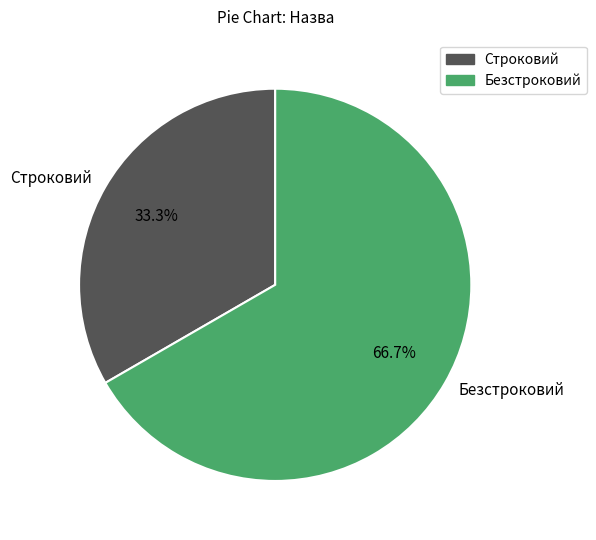

To the nearest percent, what portion does Строковий represent?

33%